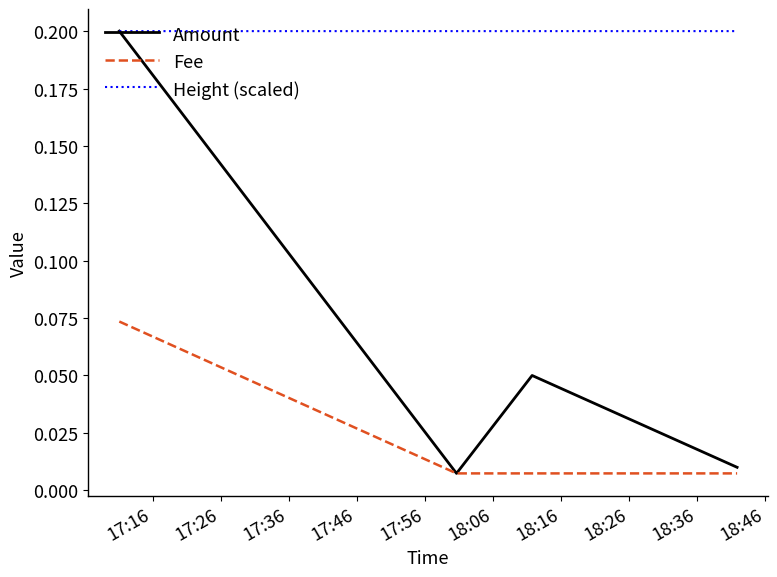

True or false: Fee and Height (scaled) intersect in this chart.

False